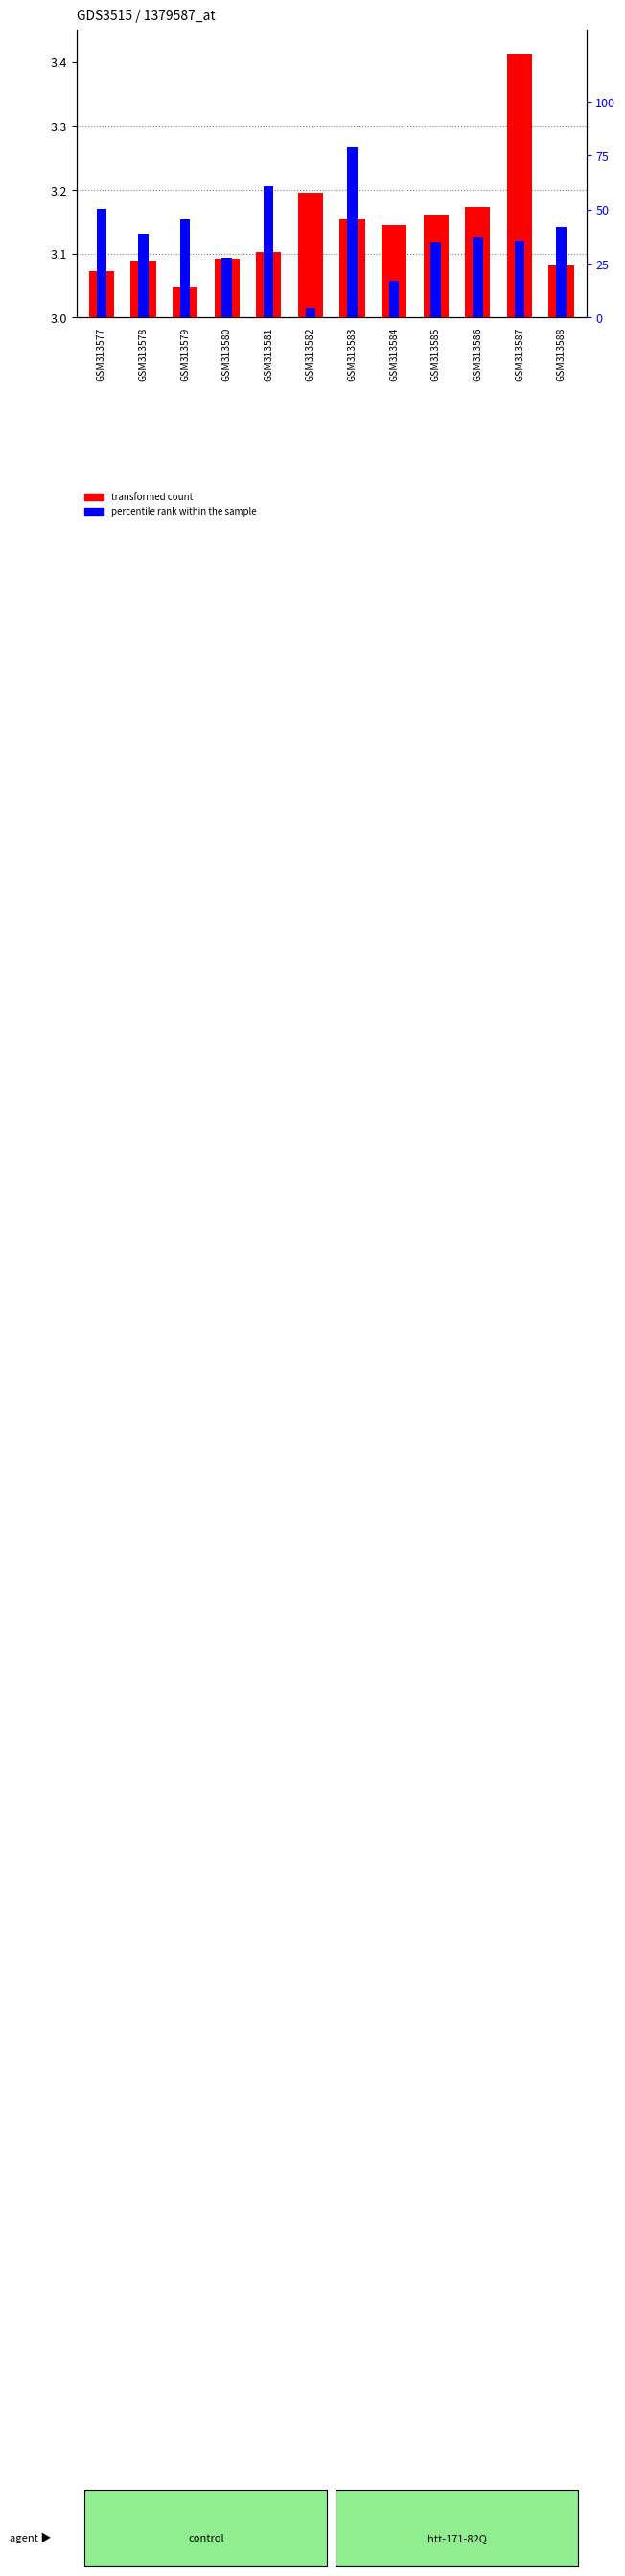

What is the difference between the highest and lowest values at GSM313583?

76.1